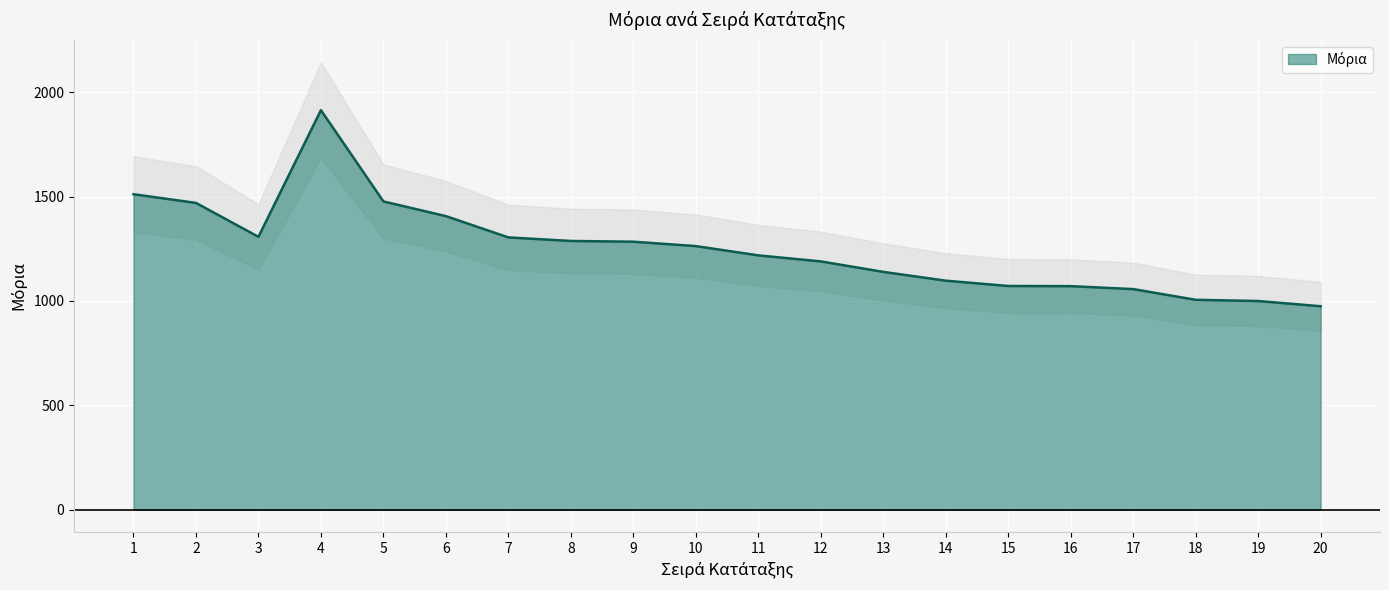

What is the value of the 3rd point from the left?

1307.0